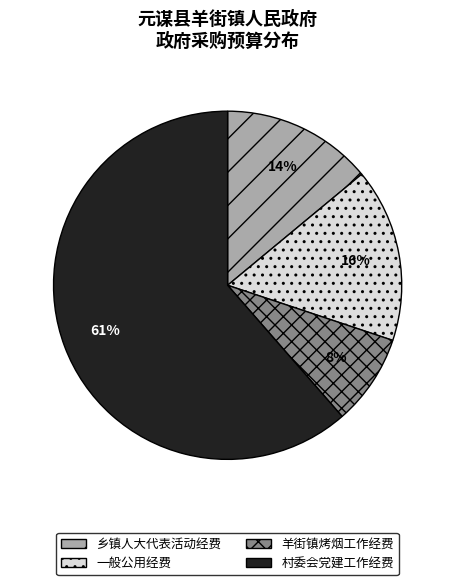

Is the sum of 乡镇人大代表活动经费 and 羊街镇烤烟工作经费 greater than half?

No